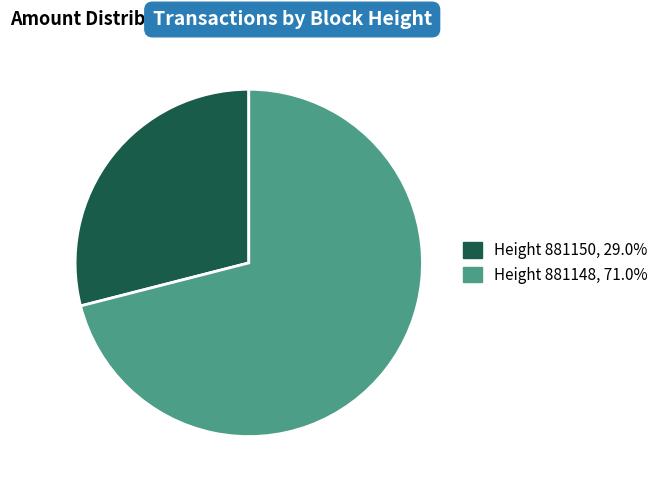

Is there any slice that represents more than half of the pie?

Yes